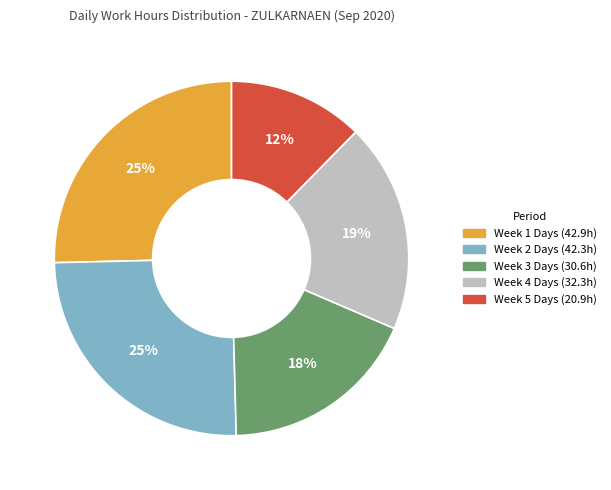

To the nearest percent, what is the average slice percentage?

20%